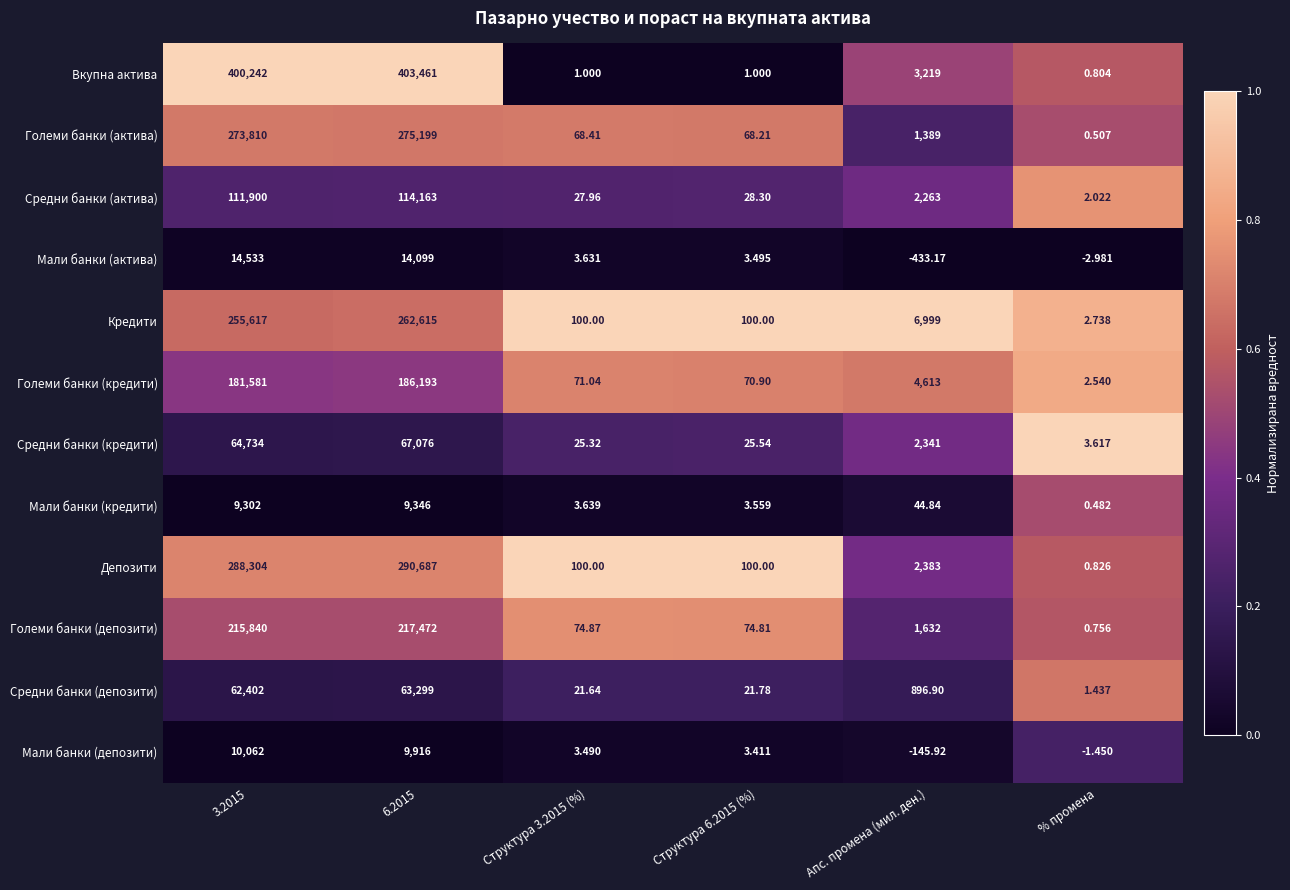

What is the spread (max minus min) of values at 6.2015?

394115.0